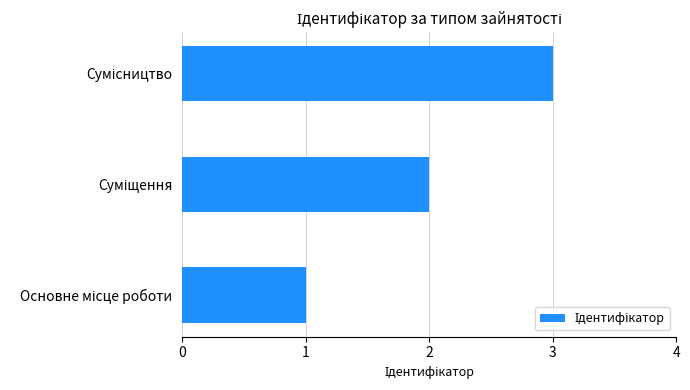

What is the sum of all values?

6